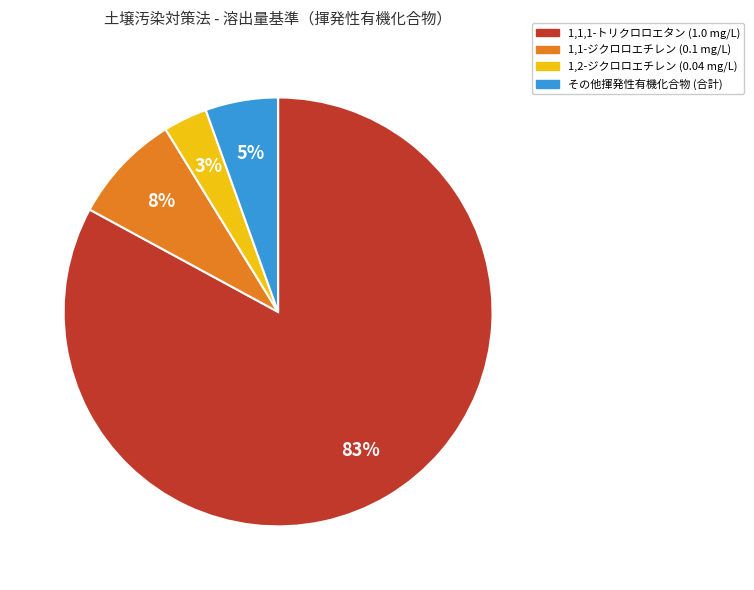

Is there any slice that represents more than half of the pie?

Yes